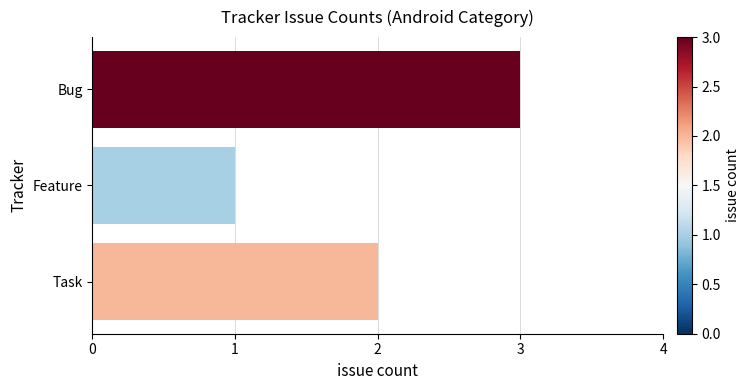

What is the sum of all values?

6